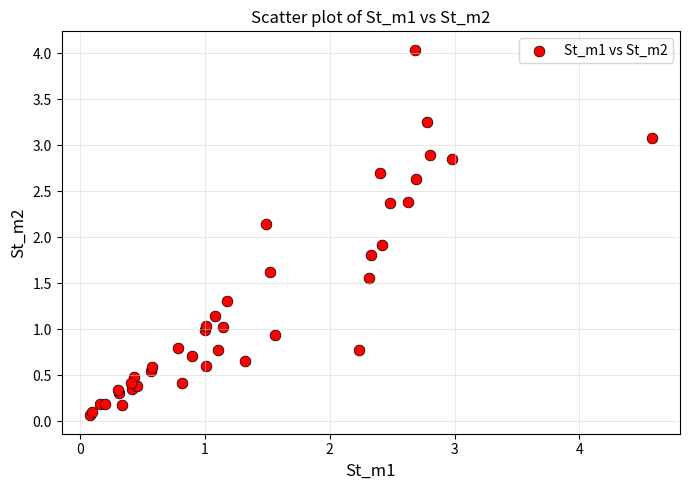

What Y value in the scatter plot is closest to 2?

1.9